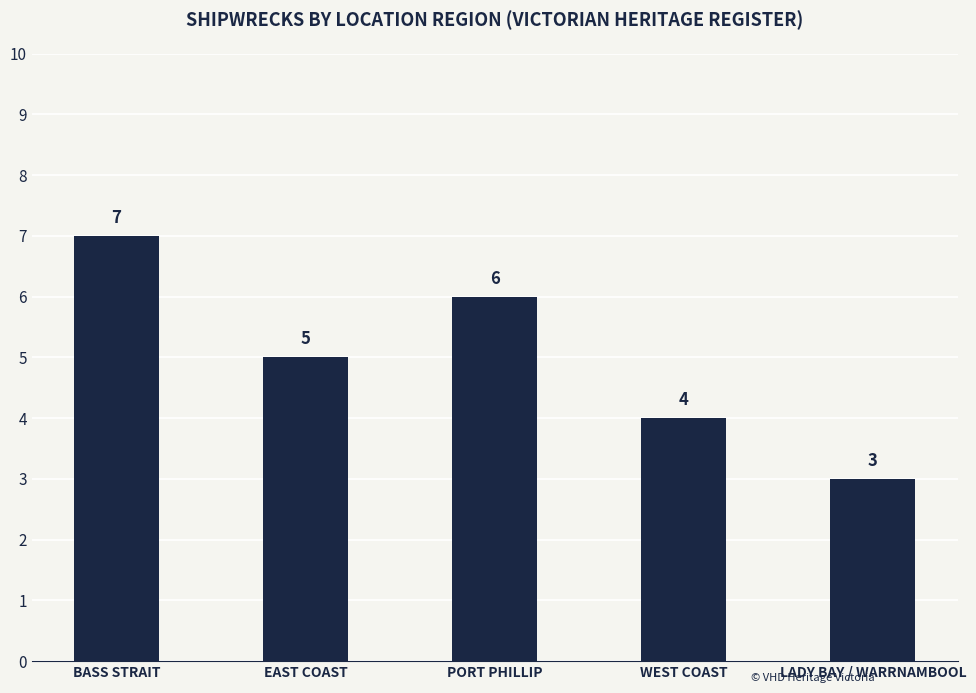

What is the change in value from BASS STRAIT to PORT PHILLIP?

-1